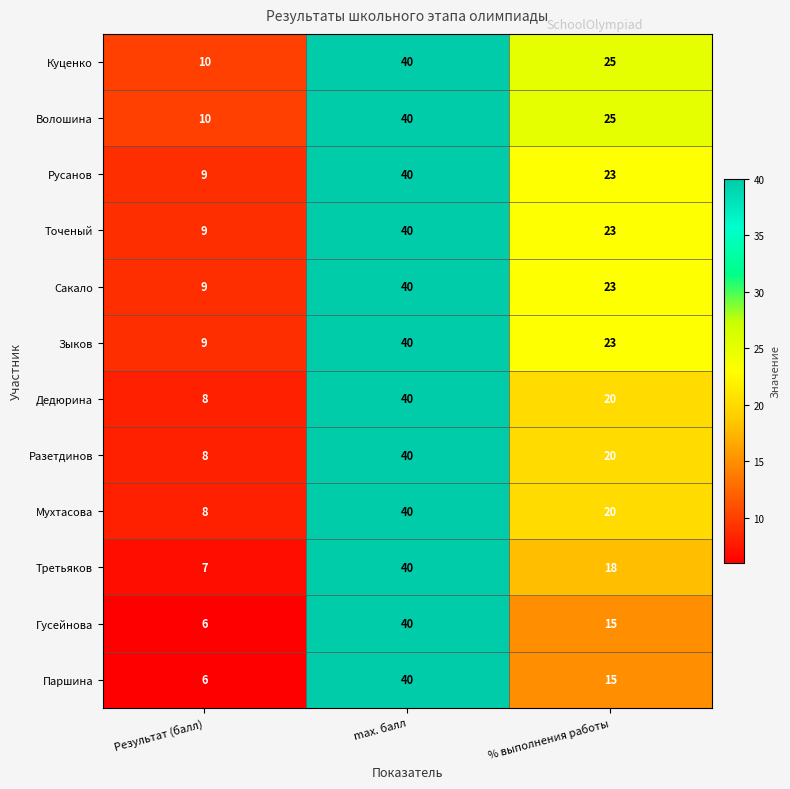

What is the spread (max minus min) of values at % выполнения работы?

10